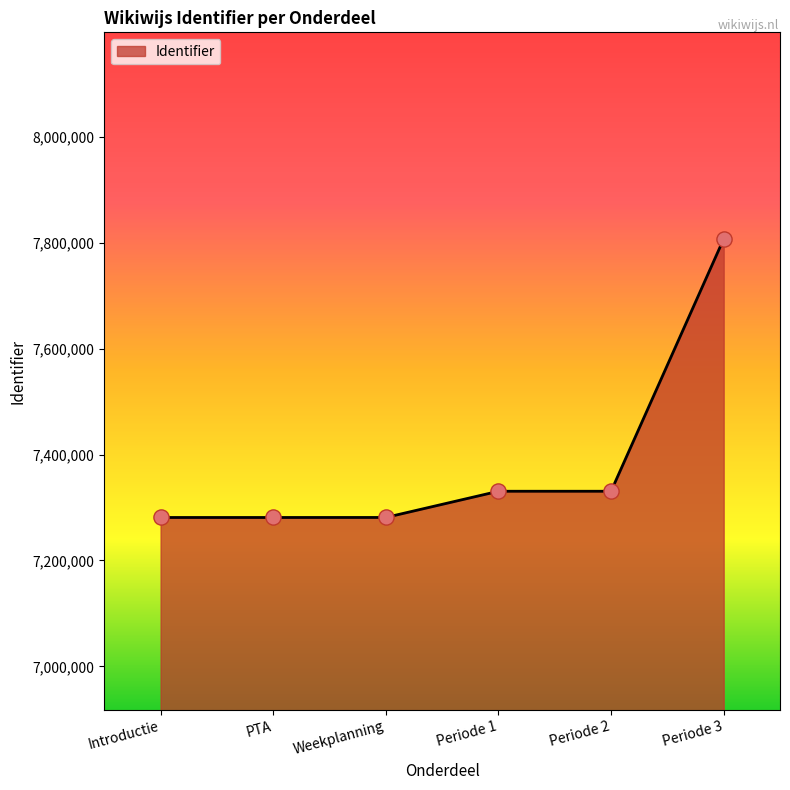

What is the ratio of the value at Introductie to the value at Weekplanning?

1.0